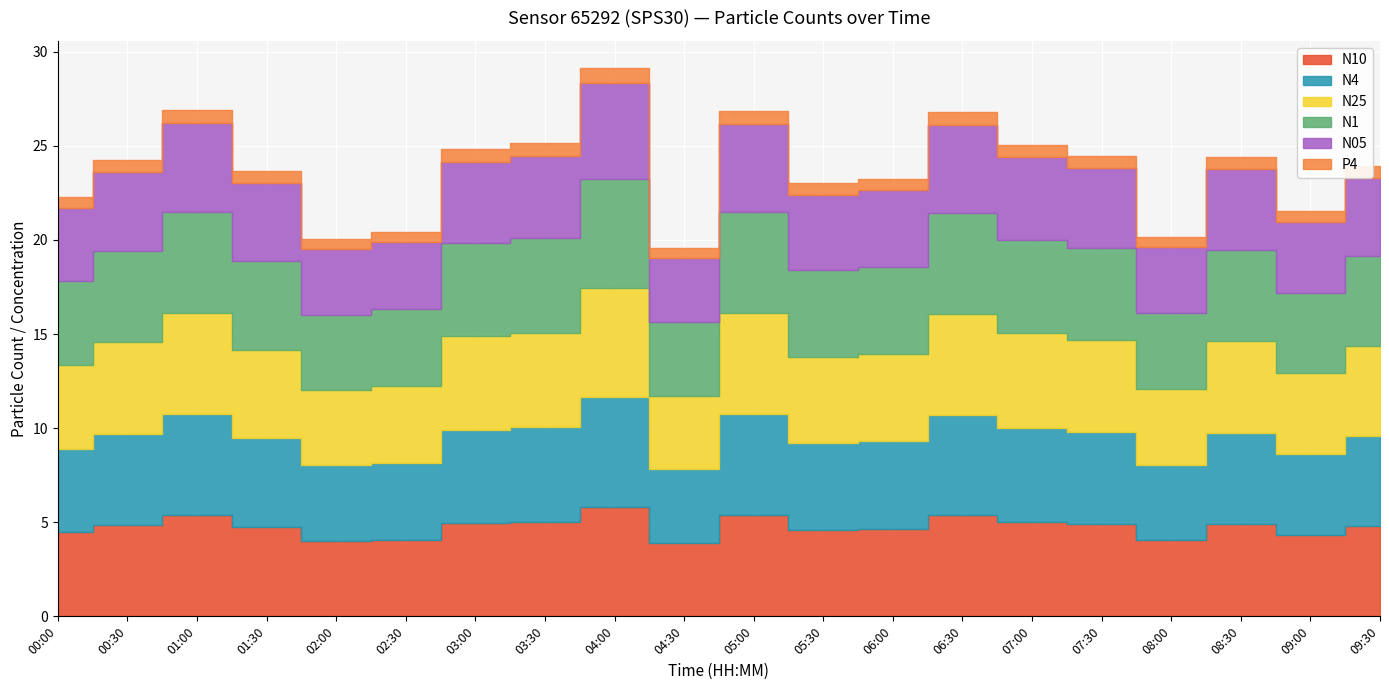

Count the number of categories in the chart.

20